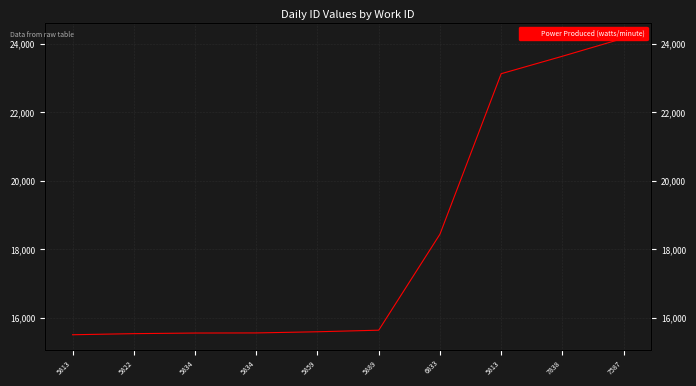

Which has a higher value, 5834 or 6833?

6833